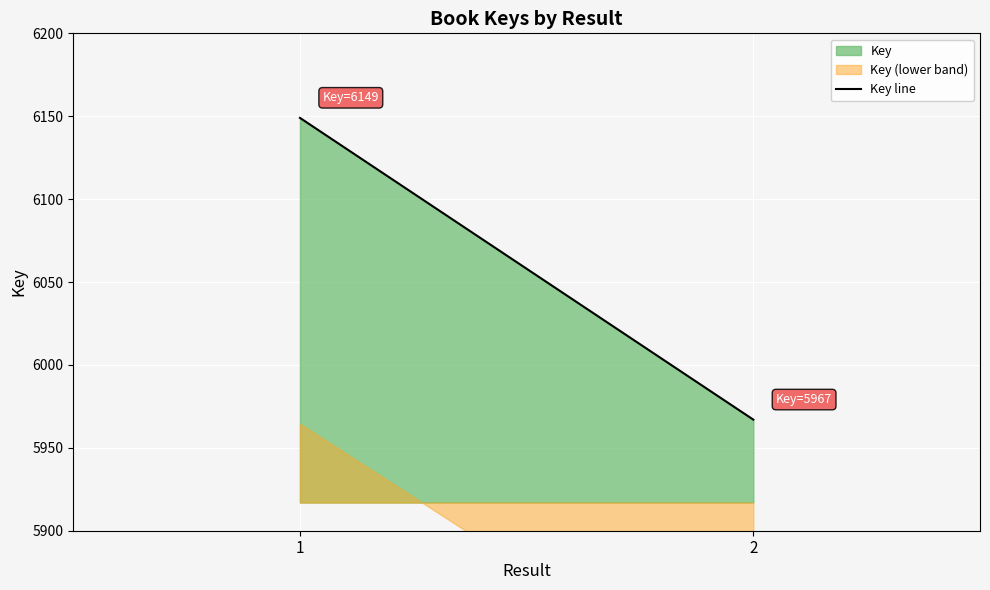

What is the value of the 2nd point from the left?

5967